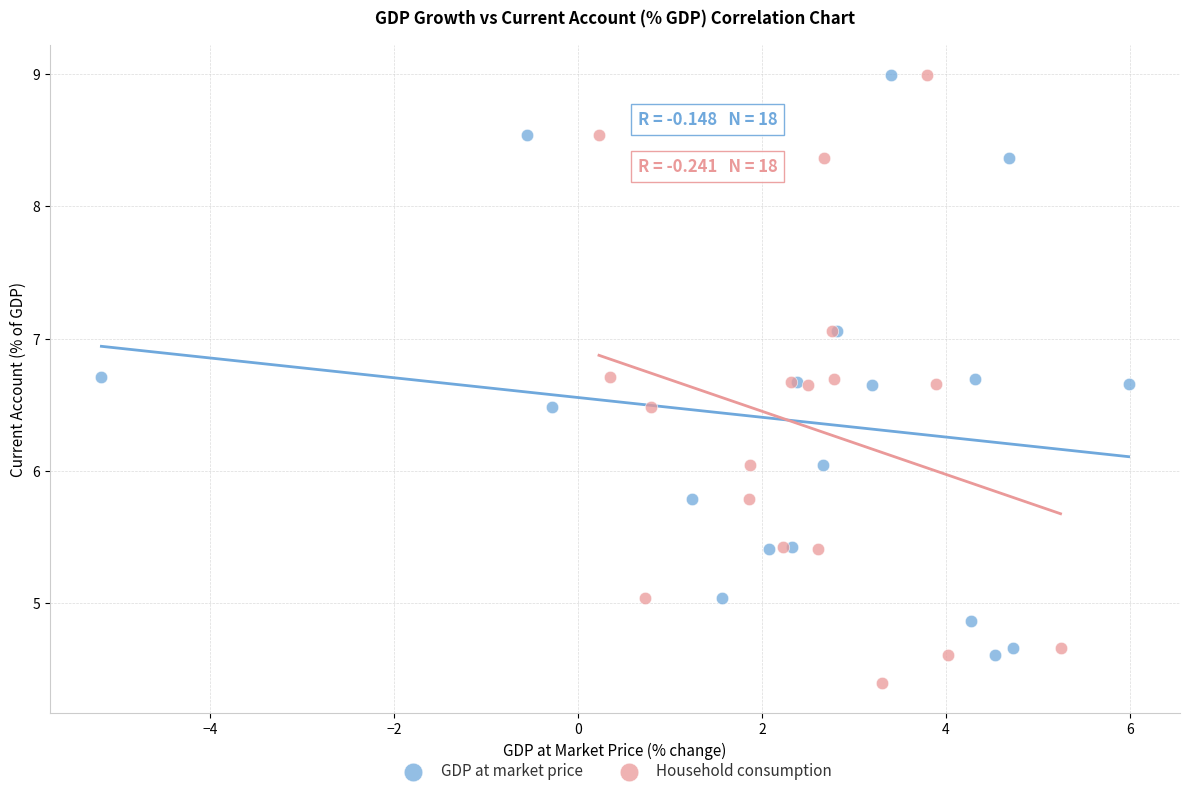

Which series has the largest Y range (max minus min)?

Household consumption